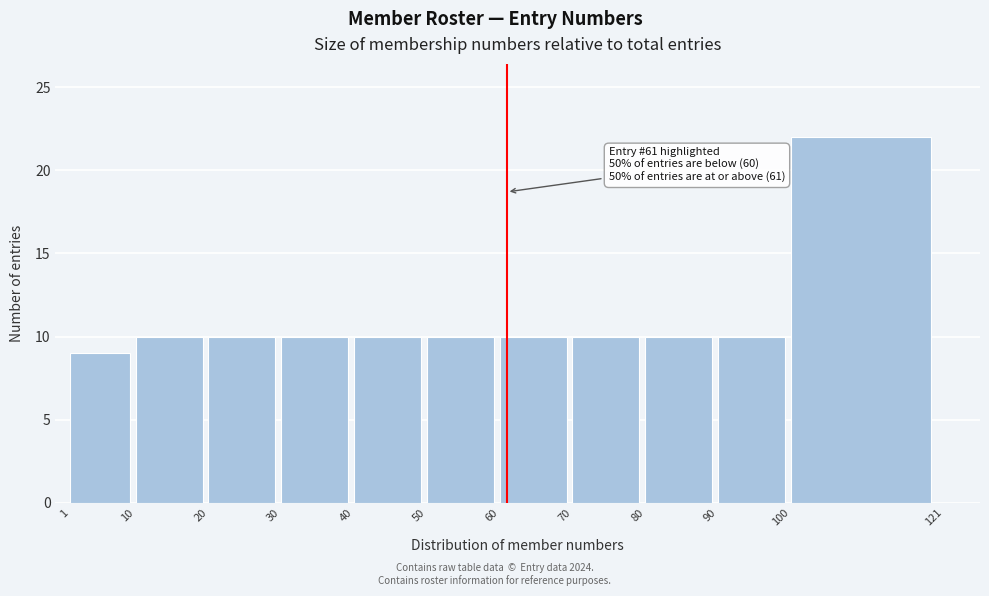

Over which range of the x-axis is the bar tallest?

100 to 121